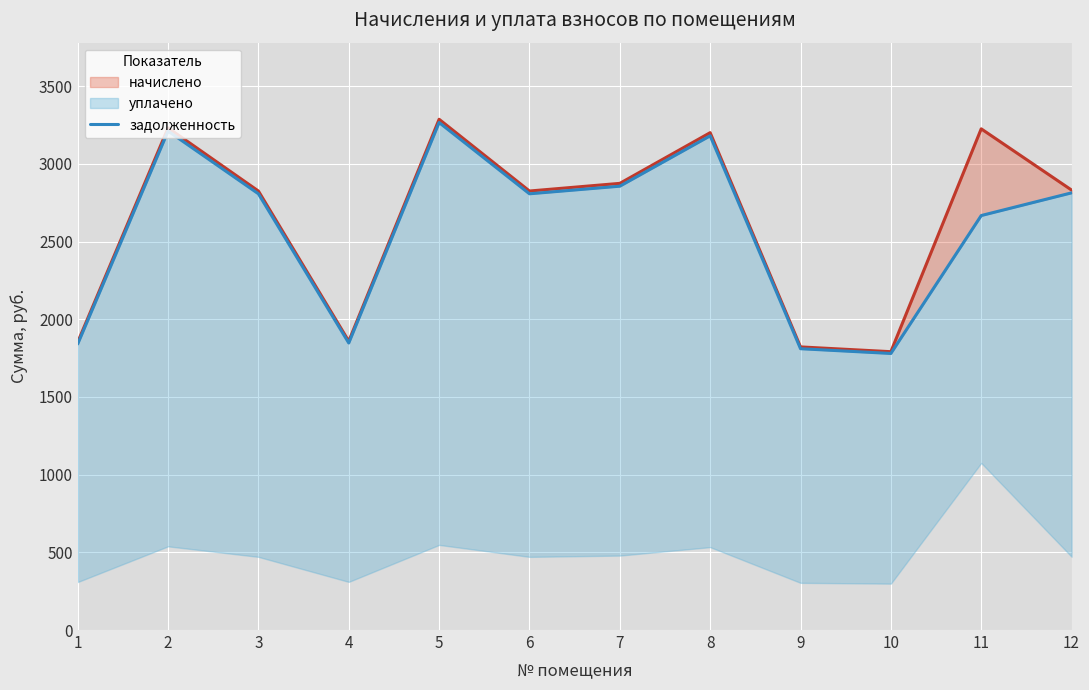

What is the sum of the values at 9 and 4?

3658.0